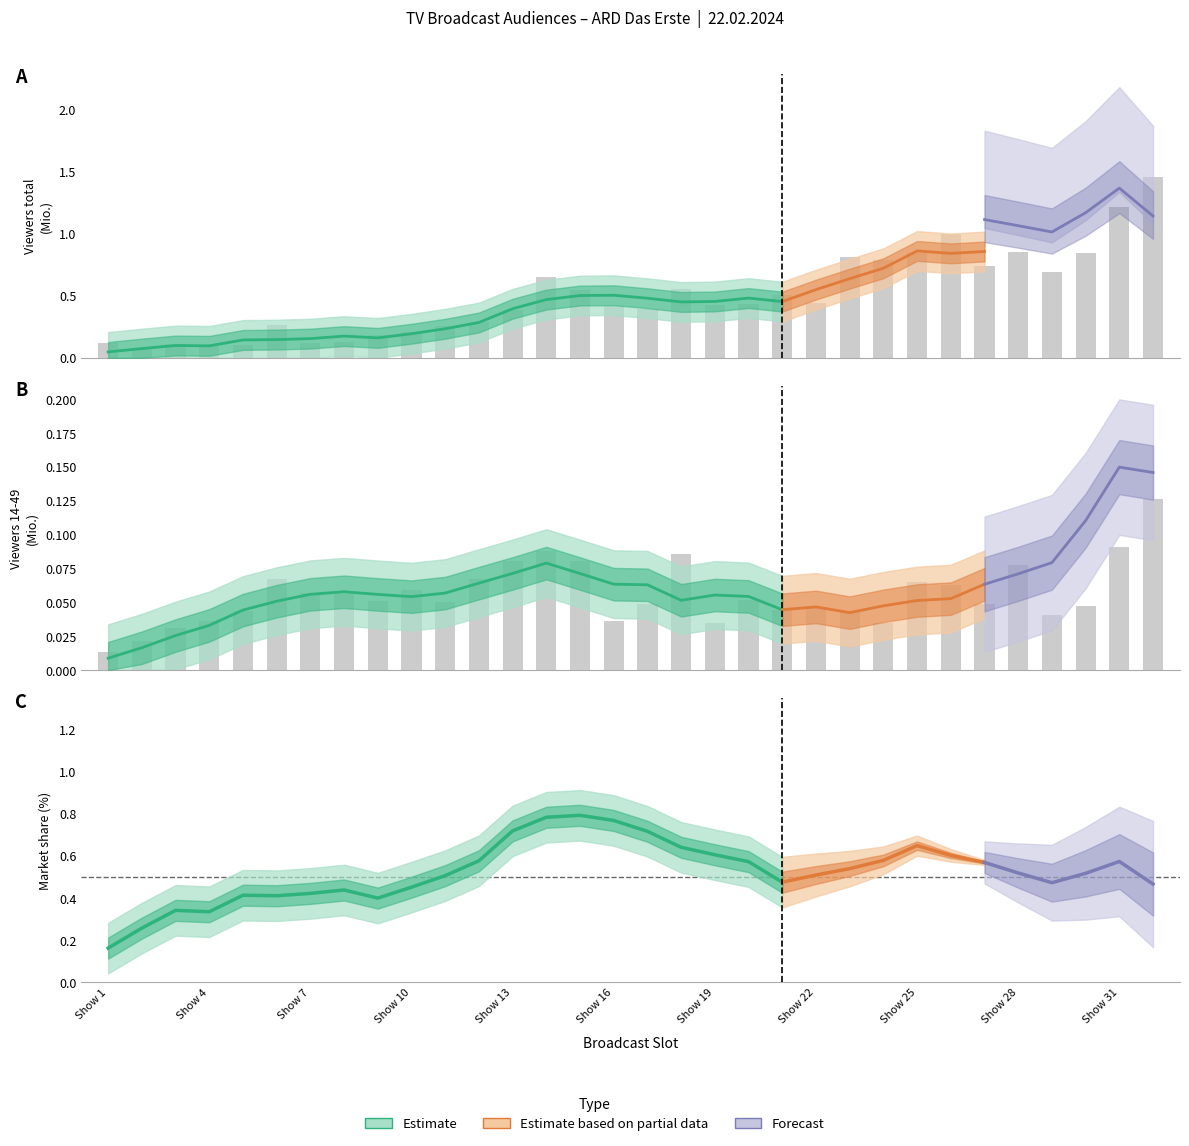

At 24, list the series in order from smallest to largest.

Sehb_14_49, ARD Das Erste